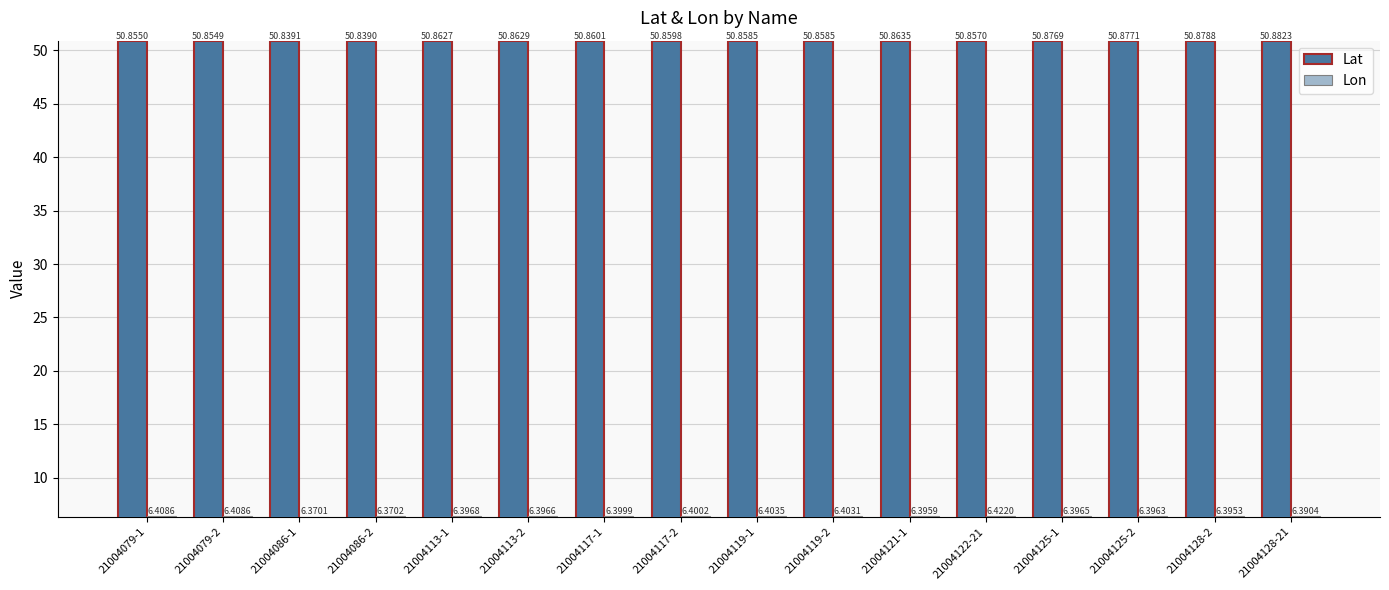

What are all the series names shown in the legend?

Lat, Lon